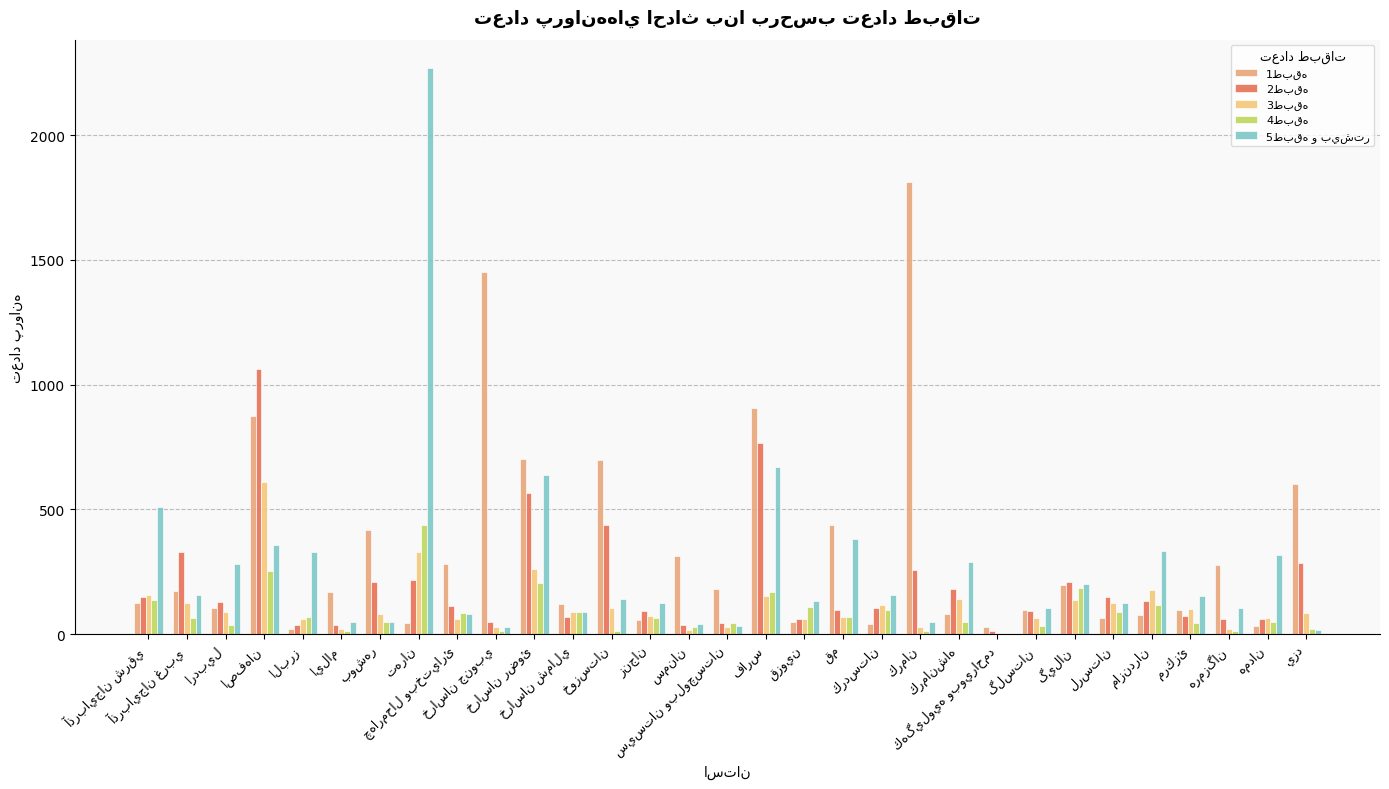

At which label does 1طبقه first exceed 170?

آذربايجان غربي